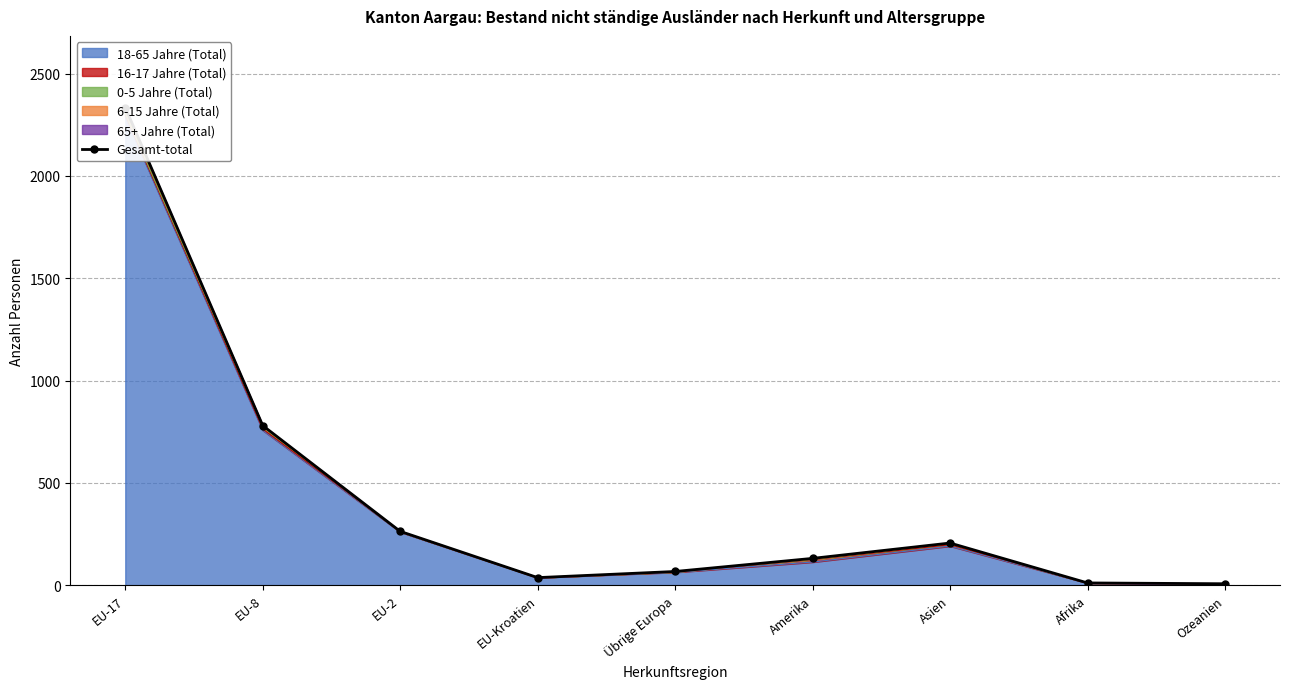

The value at Ozeanien is 7. True or false?

True